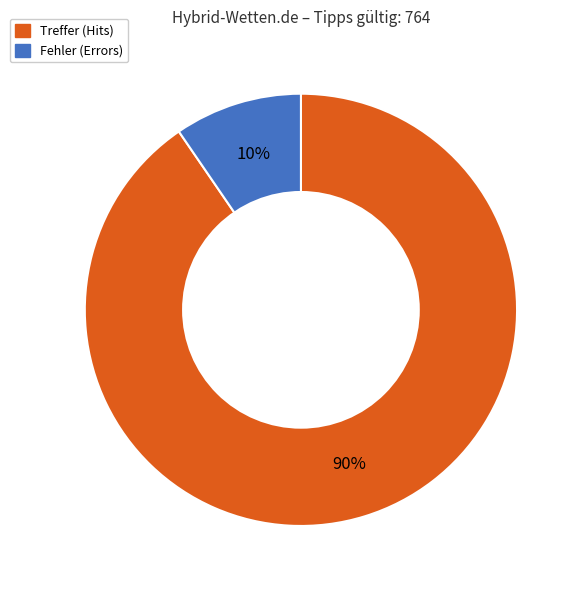

True or false: Treffer accounts for 90% of the total.

True